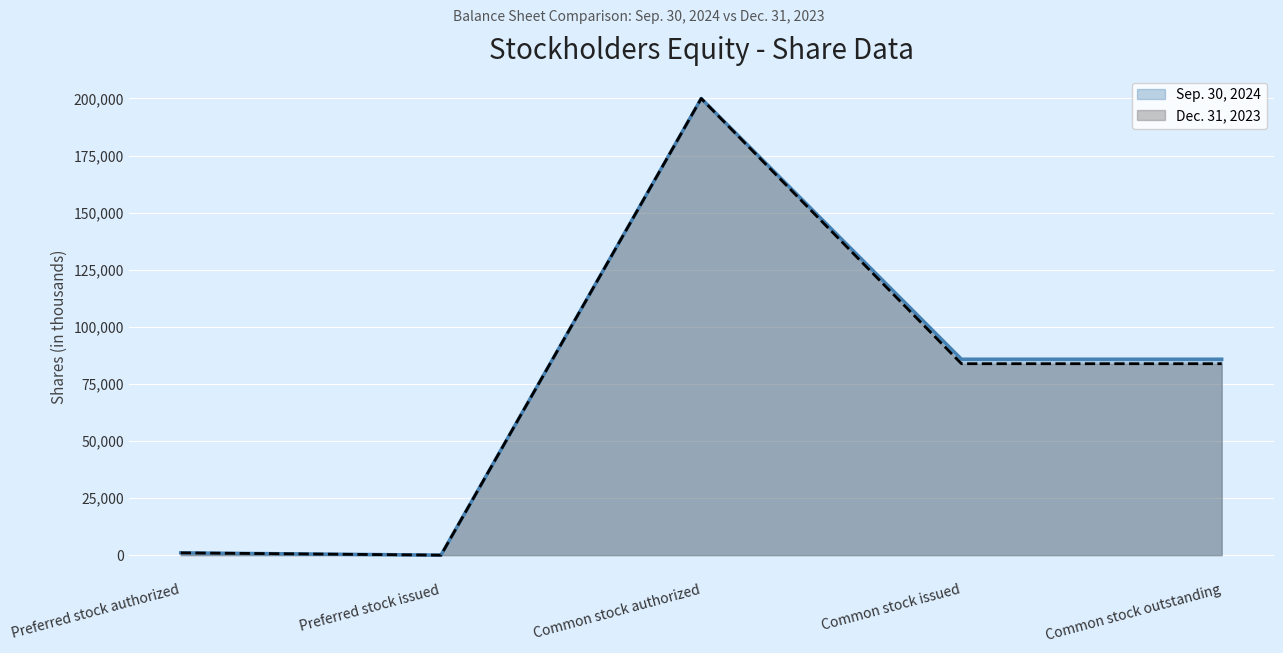

How many values in Sep. 30, 2024 are above zero?

4